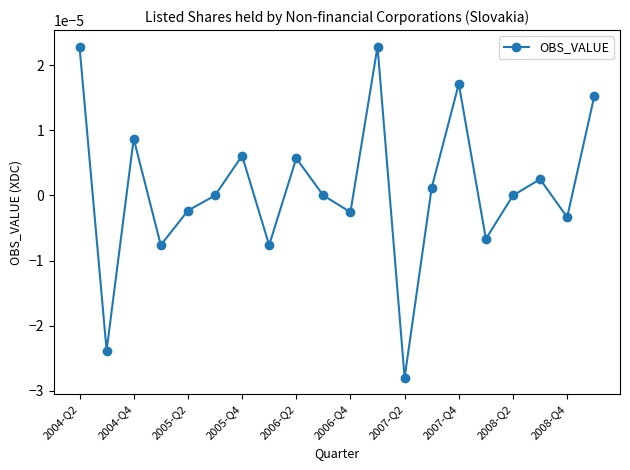

How many interior local valleys (lower than both neighbors) does the data have?

7